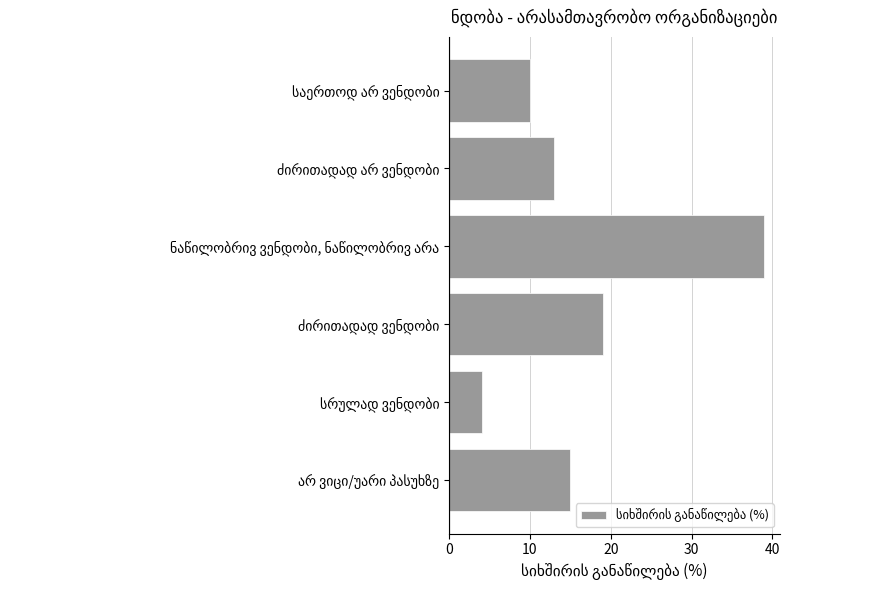

Reading bottom to top, what are all the values shown in this chart?

15	4	19	39	13	10